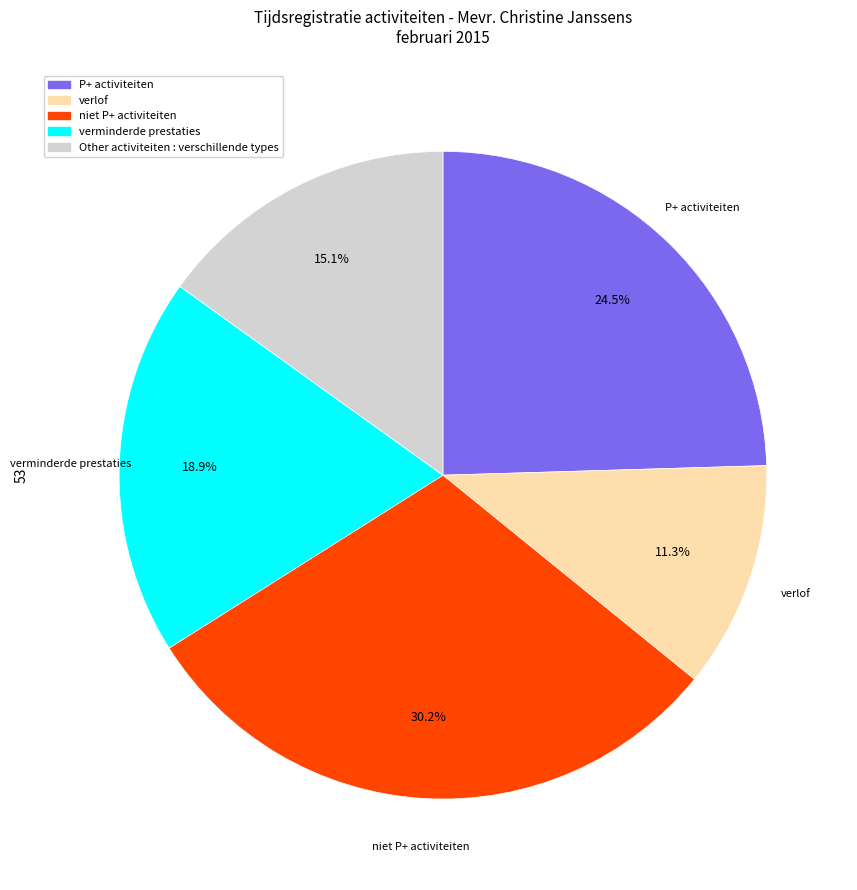

Do verminderde prestaties and verlof together represent more than half of the pie?

No